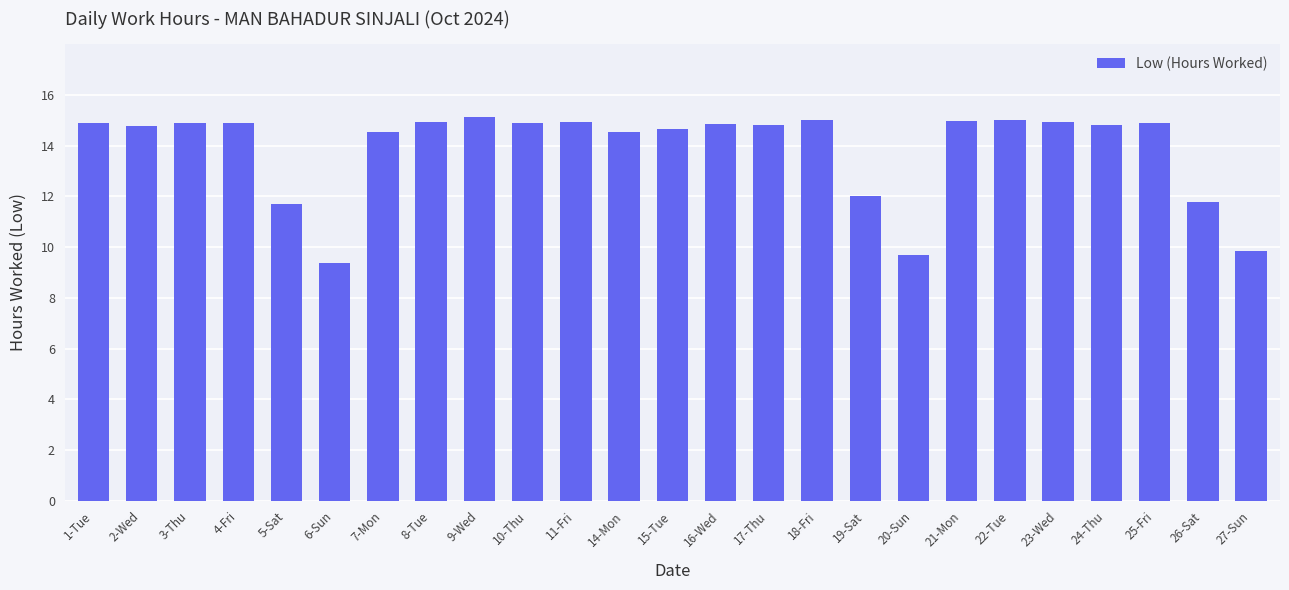

The value at 9-Wed is 15.1. True or false?

True